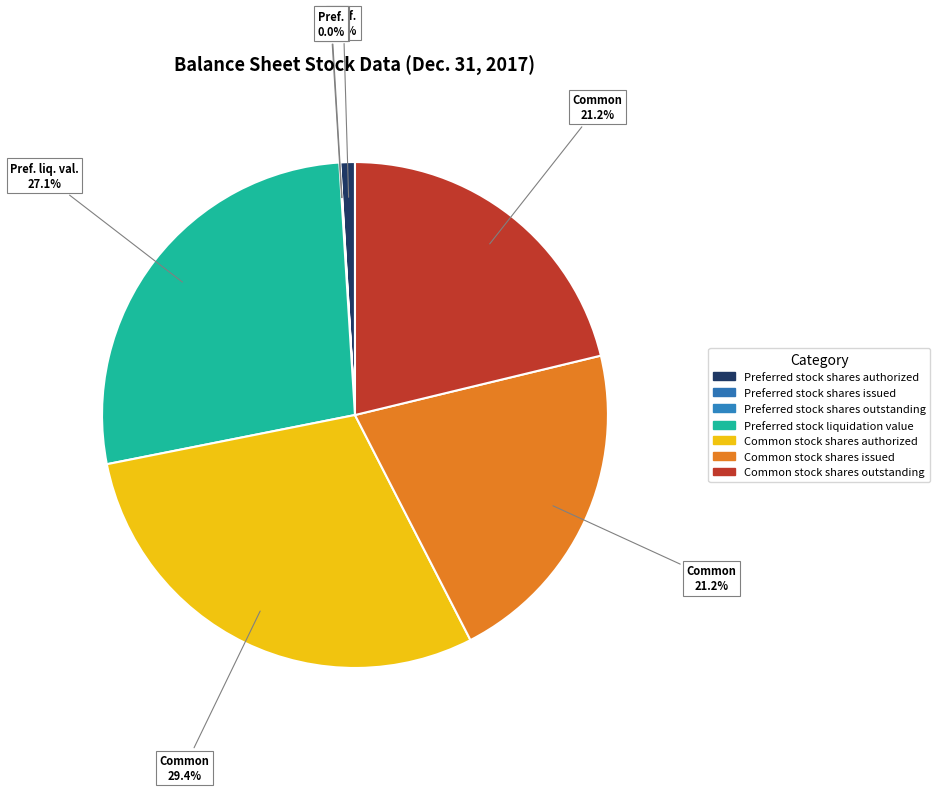

How many segments does this pie chart have?

7